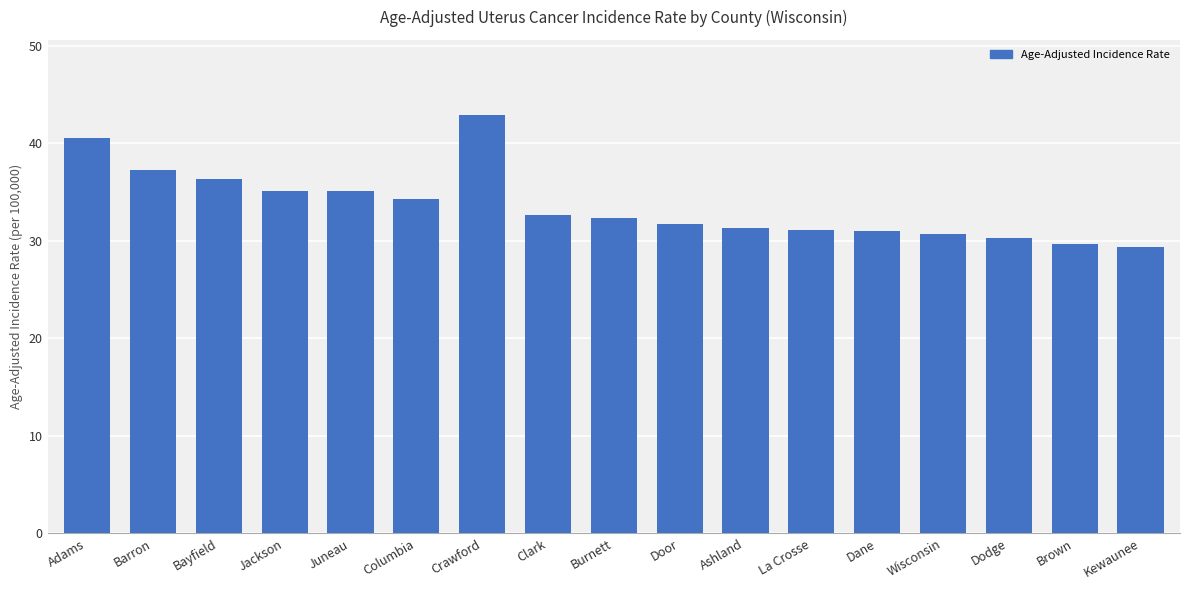

What is the change in value from Burnett to Dane?

-1.4